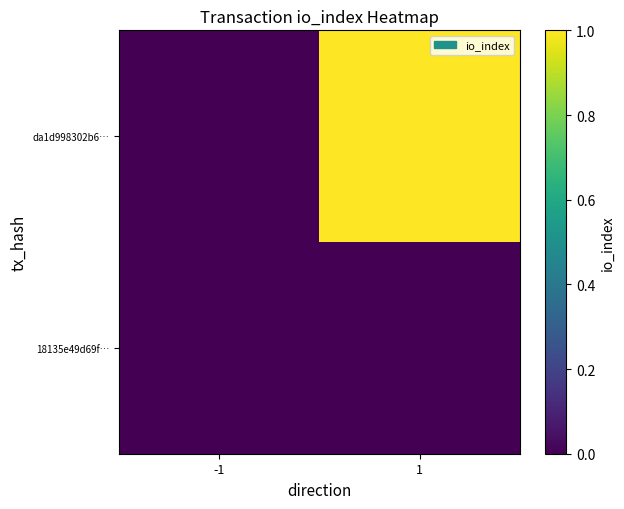

Count the number of data series in this chart.

2